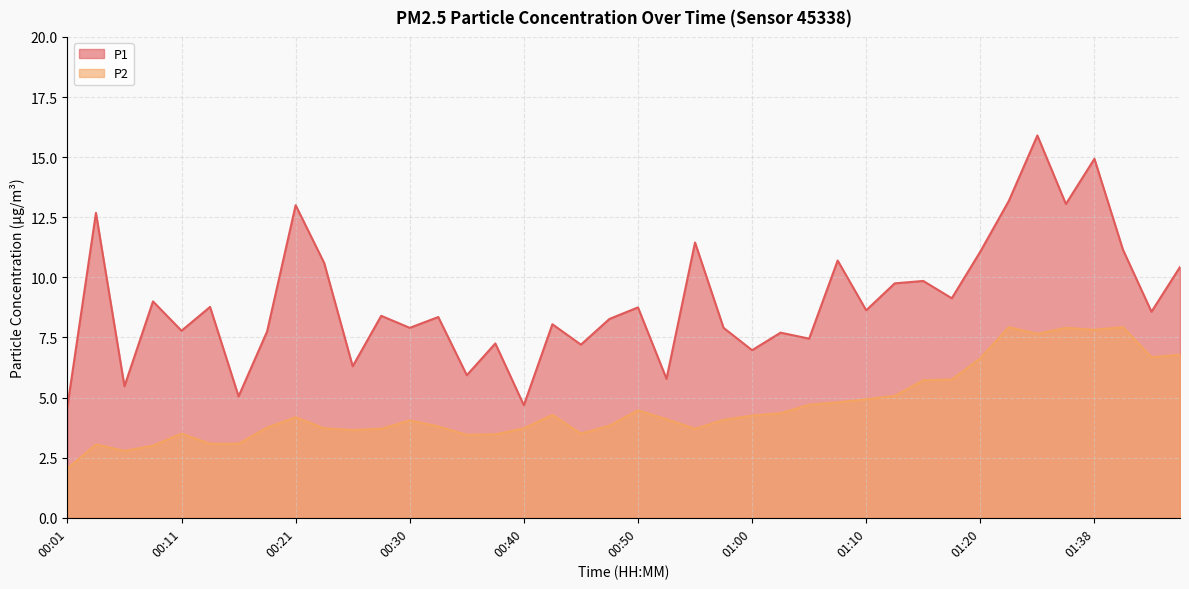

How many values in the P1 series are below 8?

16